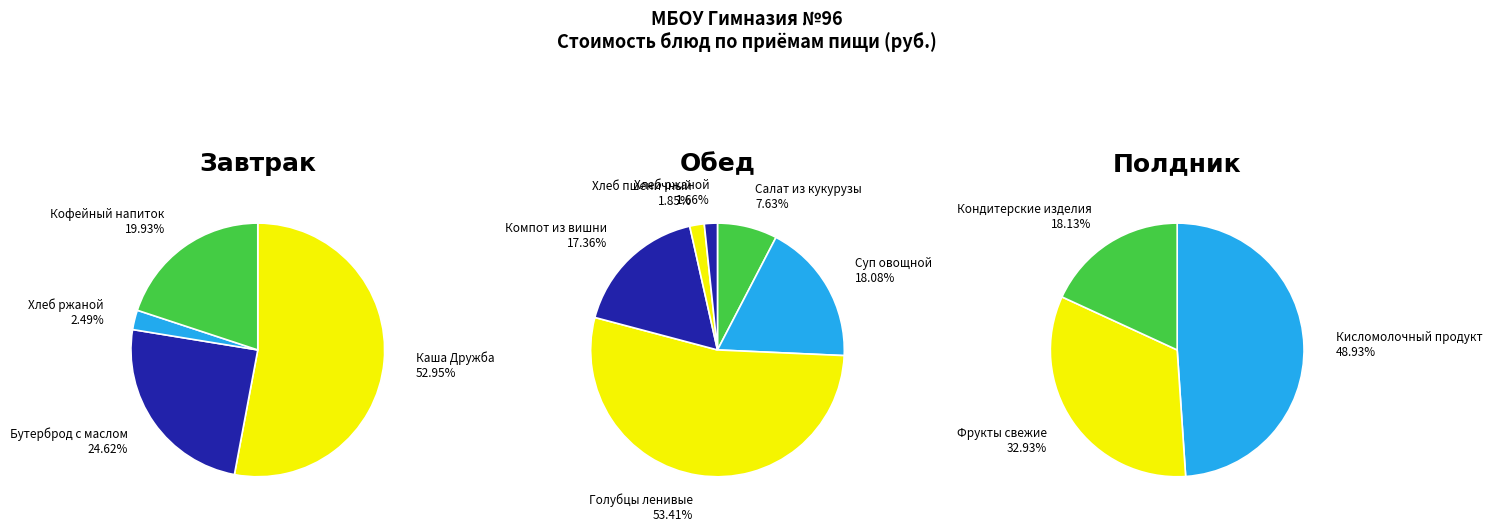

Which slice is the largest?

Голубцы ленивые